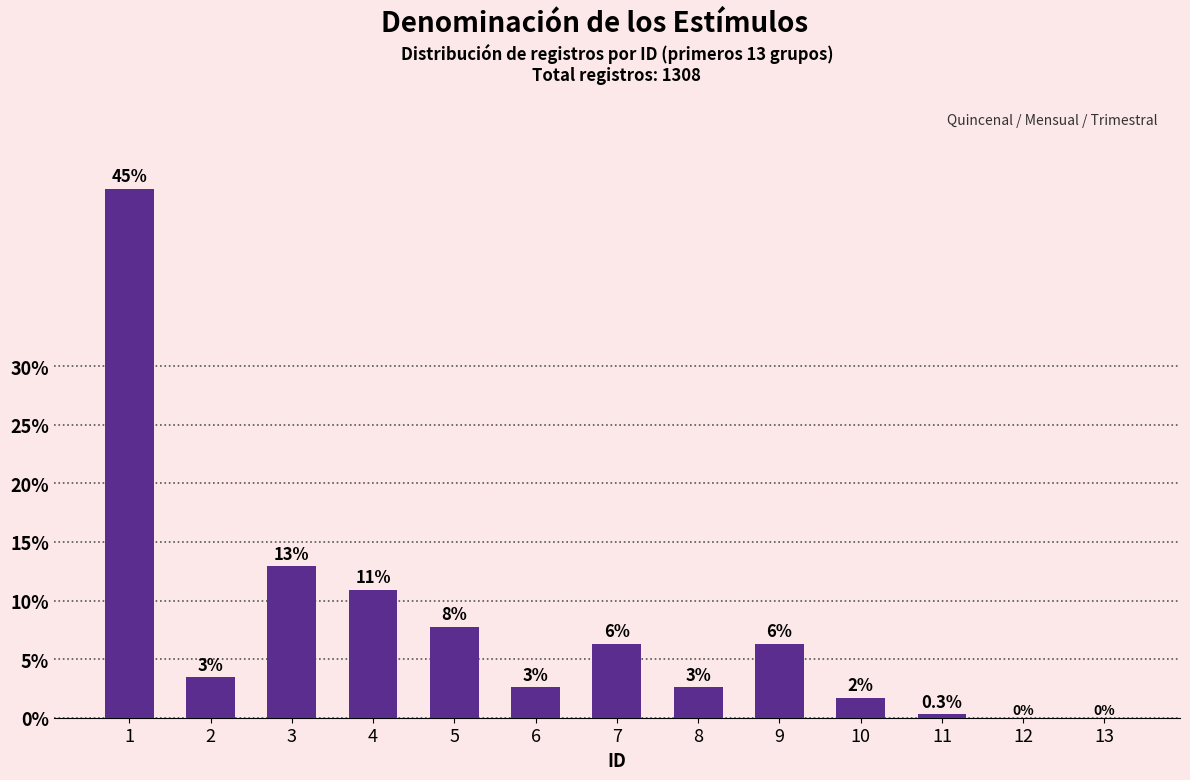

How many positive values are there?

11